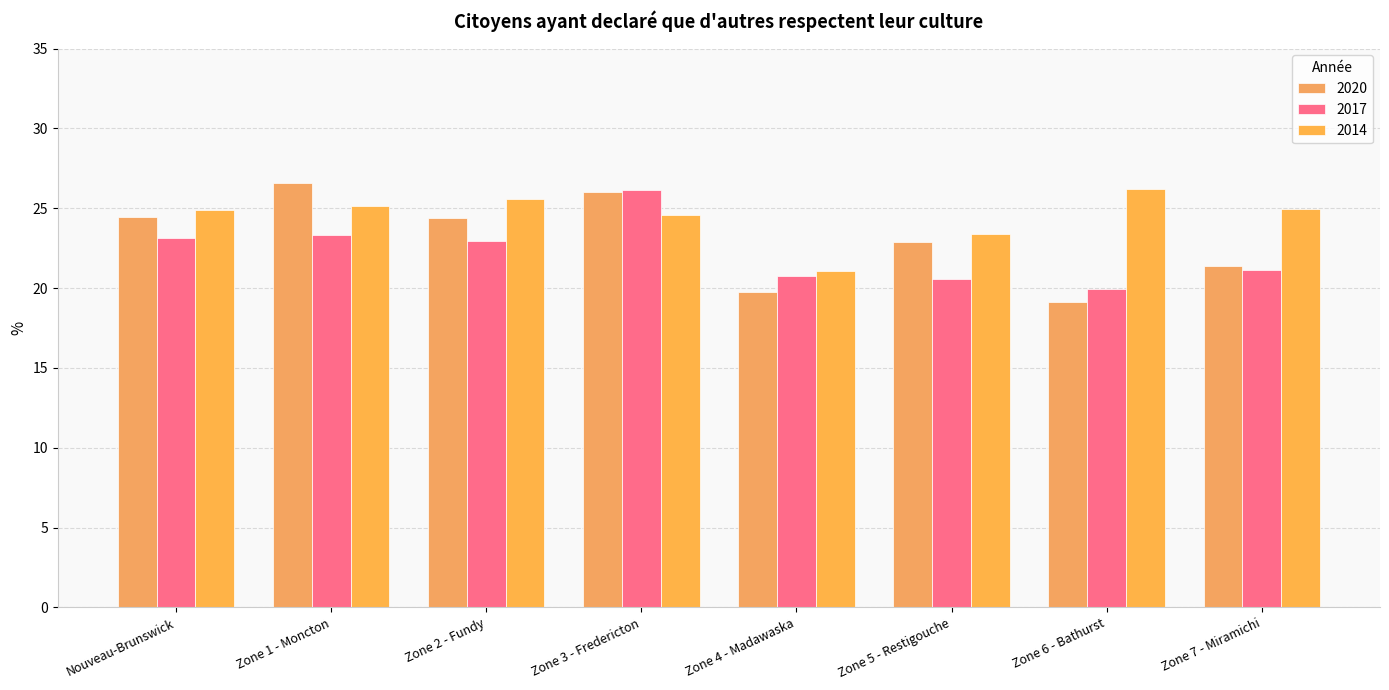

At how many categories does at least one series exceed 24?

6